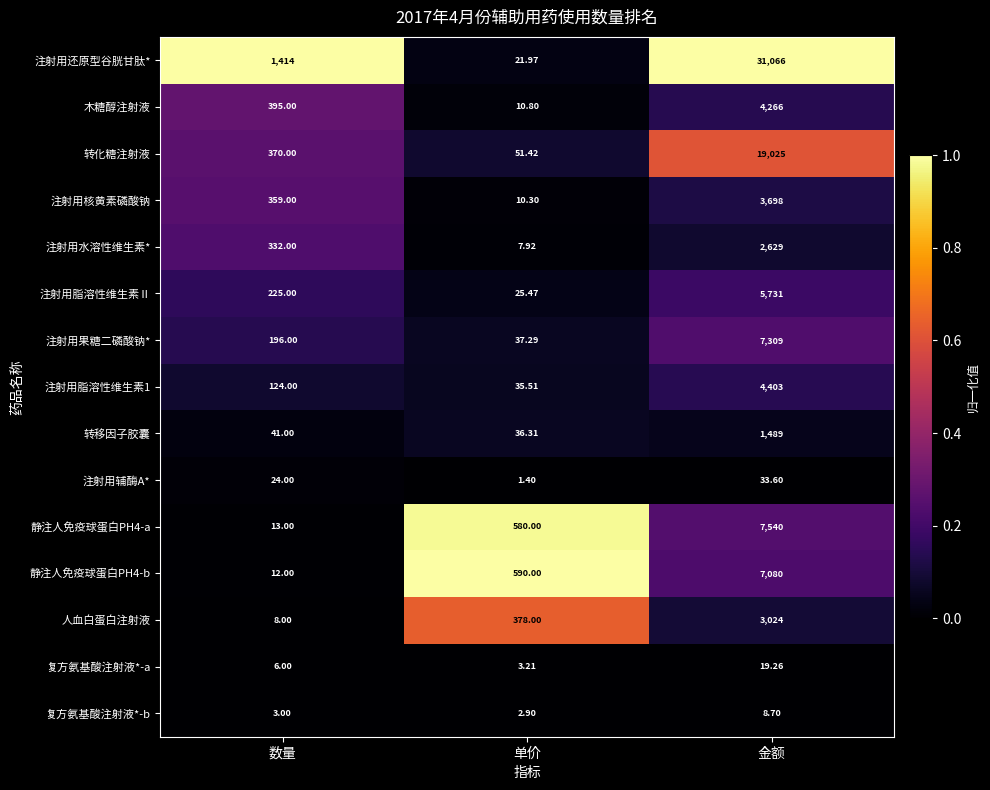

Which series has the largest total across all categories?

注射用还原型谷胱甘肽*